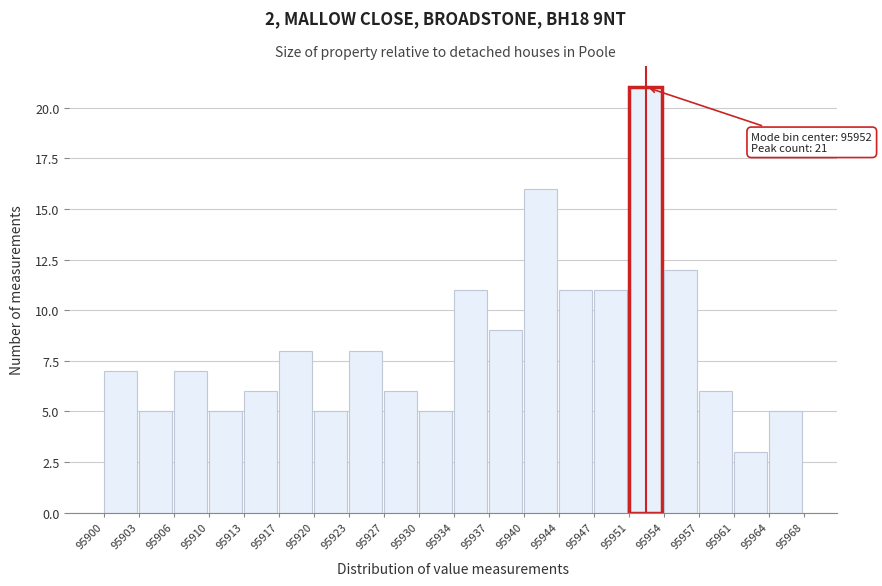

Reading left to right, extract all data points from this chart.

95900=7	95903=5	95906=7	95910=5	95913=6	95917=8	95920=5	95923=8	95927=6	95930=5	95934=11	95937=9	95940=16	95944=11	95947=11	95951=21	95954=12	95957=6	95961=3	95964=5